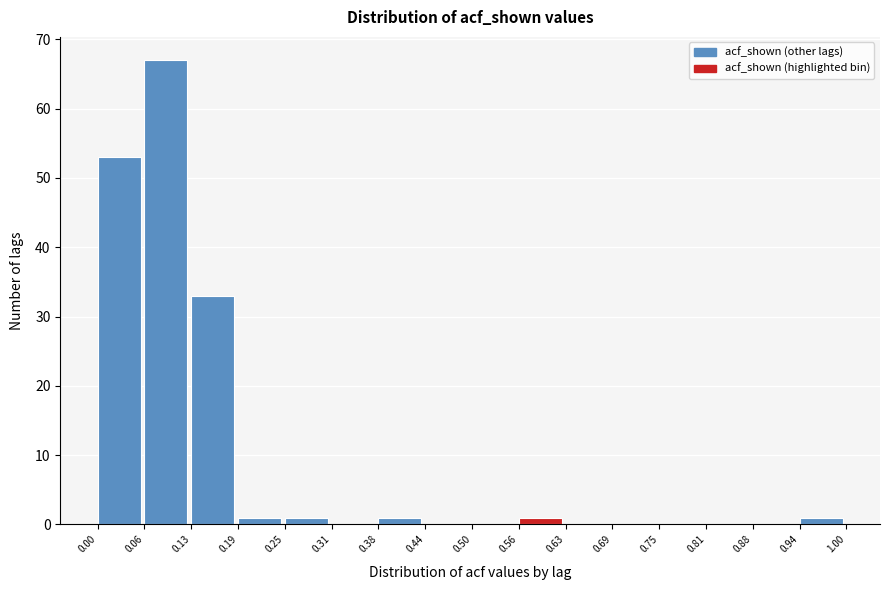

Reading left to right, list every bar in this chart as the range it spans on the x-axis followed by its height. The values are not printed on the chart, so give them approximately, as read against the axis.

0.00 to 0.06: 53
0.06 to 0.13: 67
0.13 to 0.19: 33
0.19 to 0.25: 1
0.25 to 0.31: 1
0.31 to 0.38: 0
0.38 to 0.44: 1
0.44 to 0.50: 0
0.50 to 0.56: 0
0.56 to 0.63: 1
0.63 to 0.69: 0
0.69 to 0.75: 0
0.75 to 0.81: 0
0.81 to 0.88: 0
0.88 to 0.94: 0
0.94 to 1.00: 1